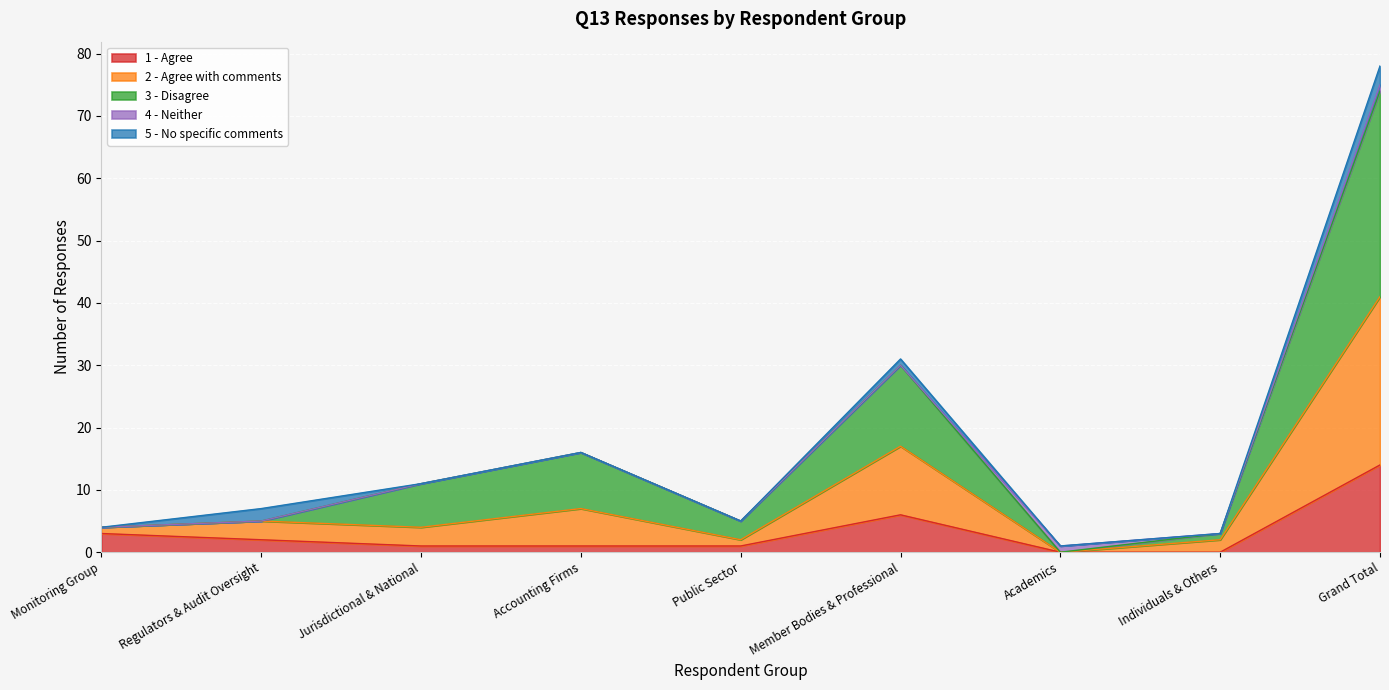

At which label does 1 - Agree reach its peak?

Grand Total